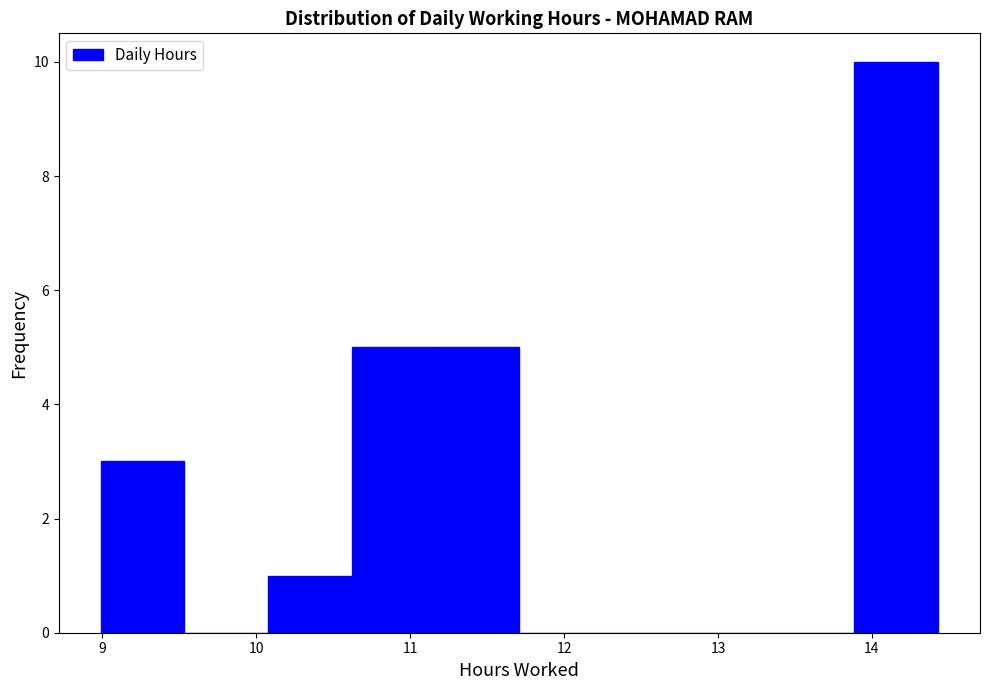

What is the height of the bar covering 13.9 to 14.4 on the x-axis? Neither the bar edges nor the heights are printed on the chart, so give them approximately, as read against the axes.

10